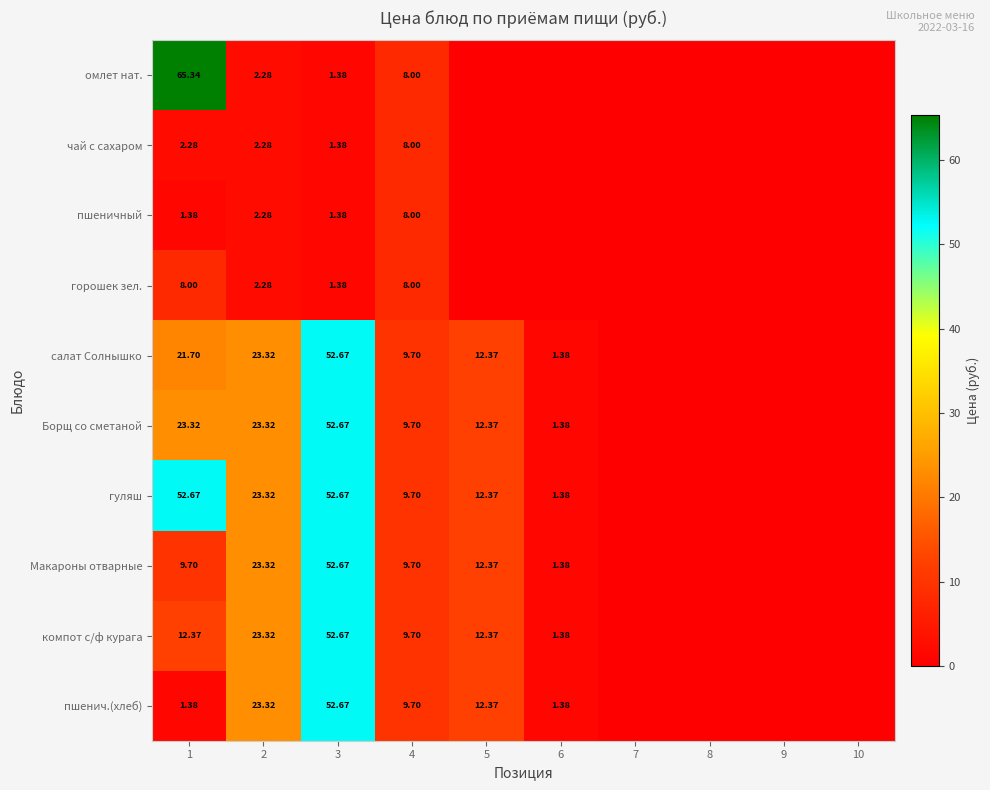

What is the sum of the Борщ со сметаной values at 1 and 3?

76.0